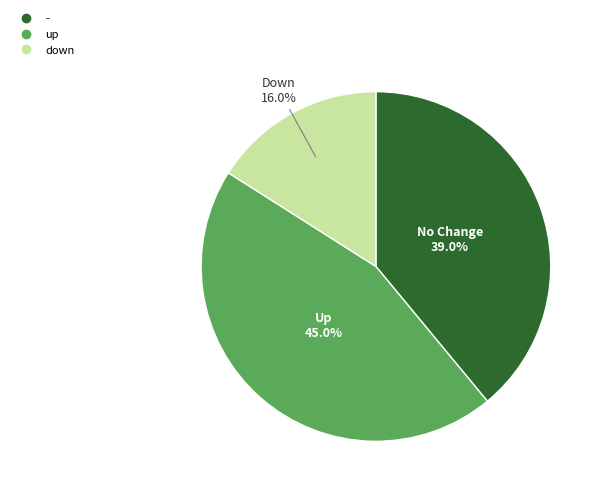

Does any single category account for the majority?

No